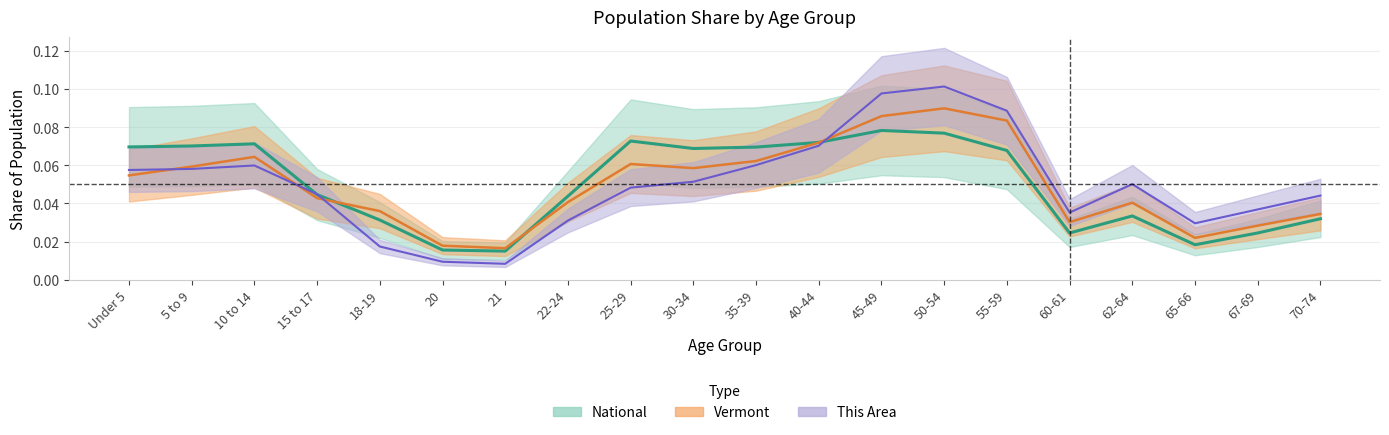

Rank the categories by National value from lowest to highest.

21, 20, 65-66, 60-61, 67-69, 18-19, 70-74, 62-64, 22-24, 15 to 17, 55-59, 30-34, 35-39, Under 5, 5 to 9, 10 to 14, 40-44, 25-29, 50-54, 45-49